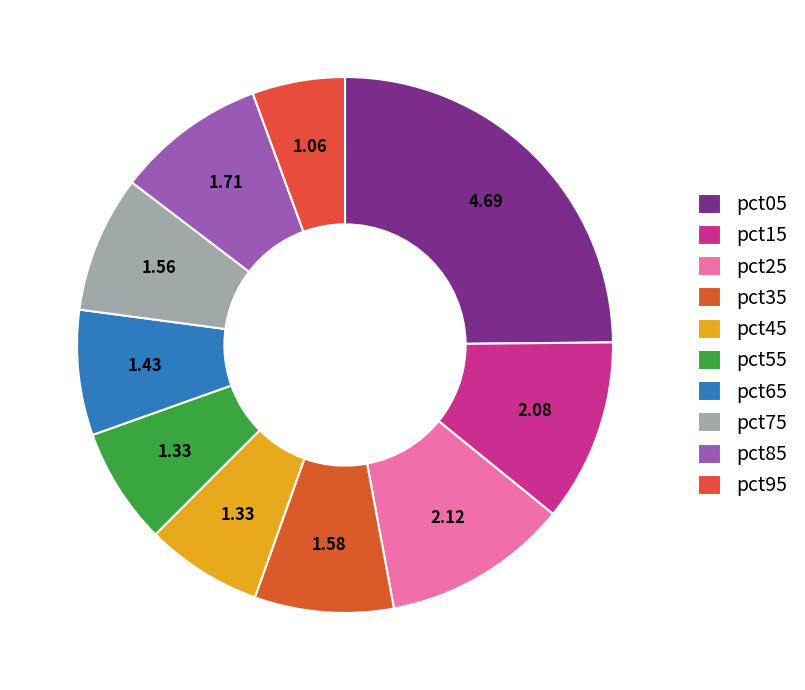

What is the ratio of the value at pct15 to the value at pct95?

2.0